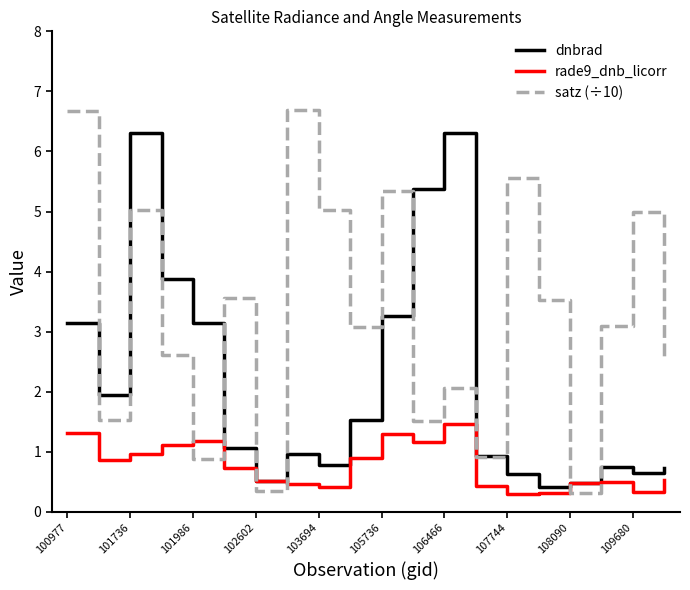

How many values in the satz (÷10) series are below 3?

9